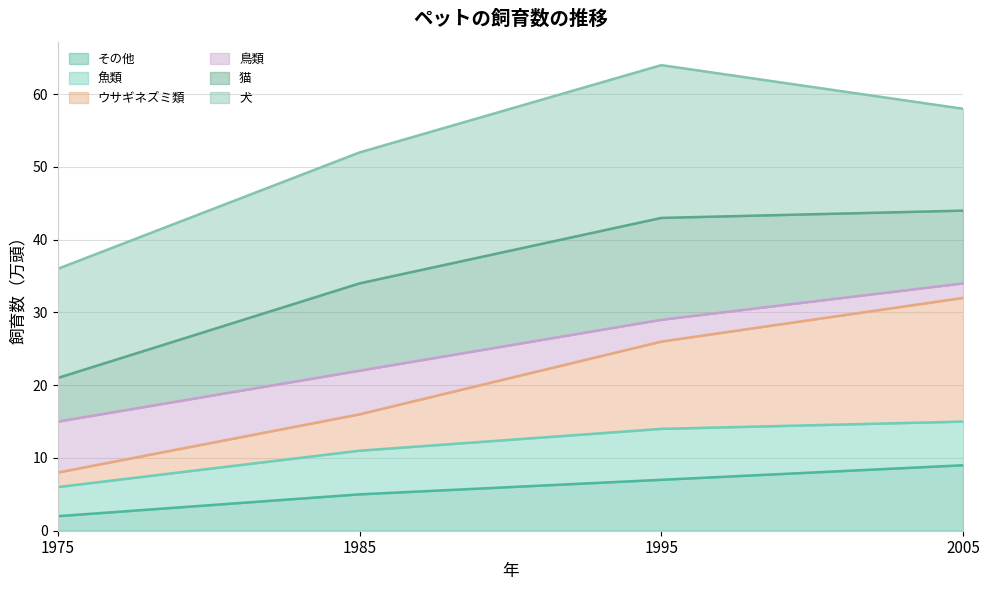

What is the sum of all その他 values?

23